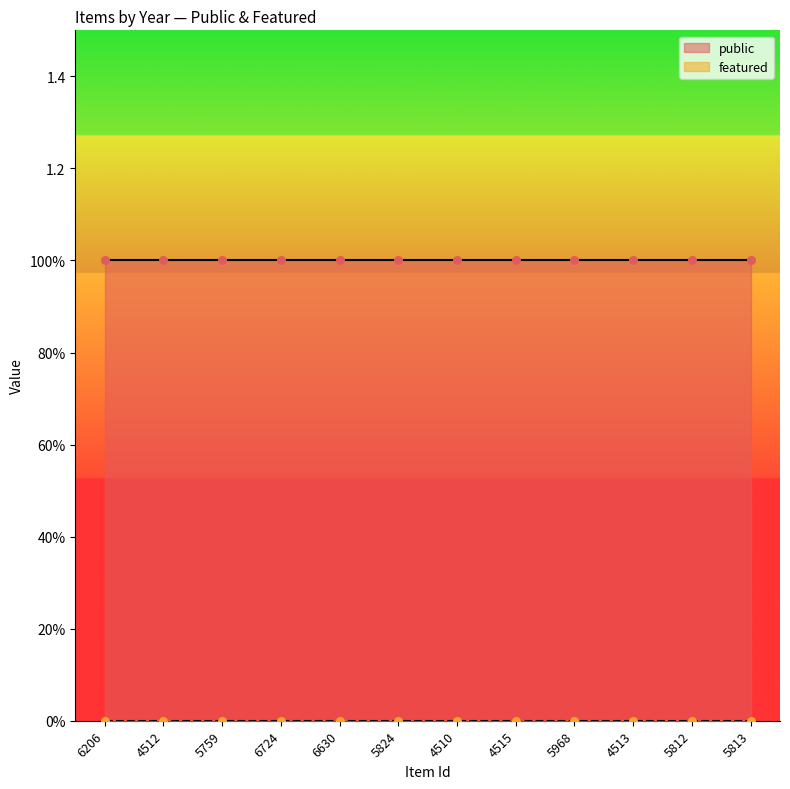

What are all the series names shown in the legend?

public, featured